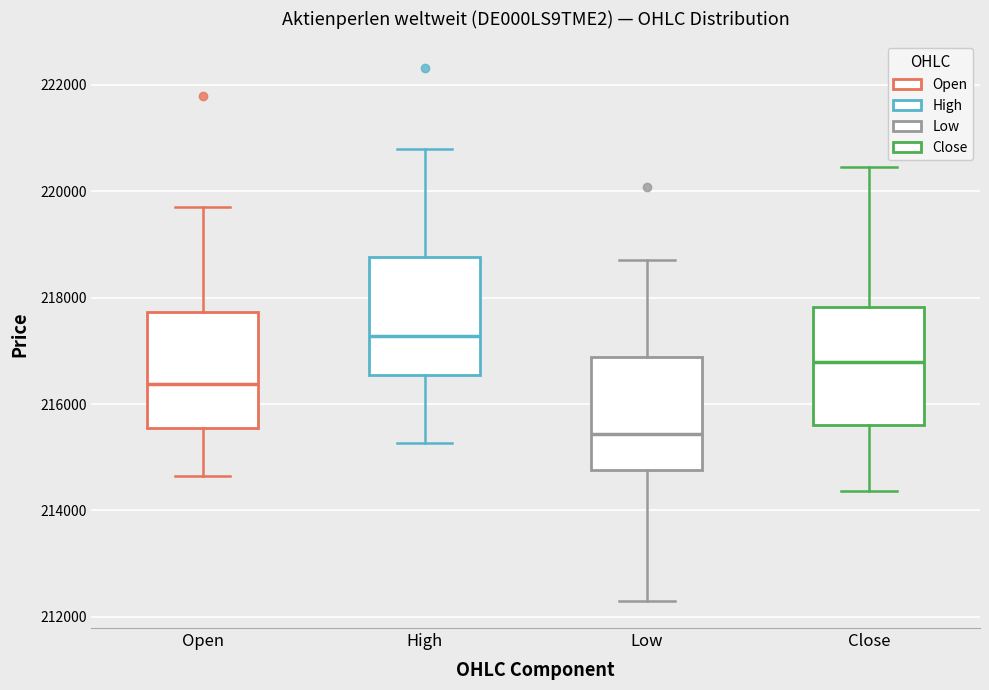

Where does the upper whisker of the box for High end on the y-axis? The values are not printed on the chart, so give them approximately, as read against the axis.

220800